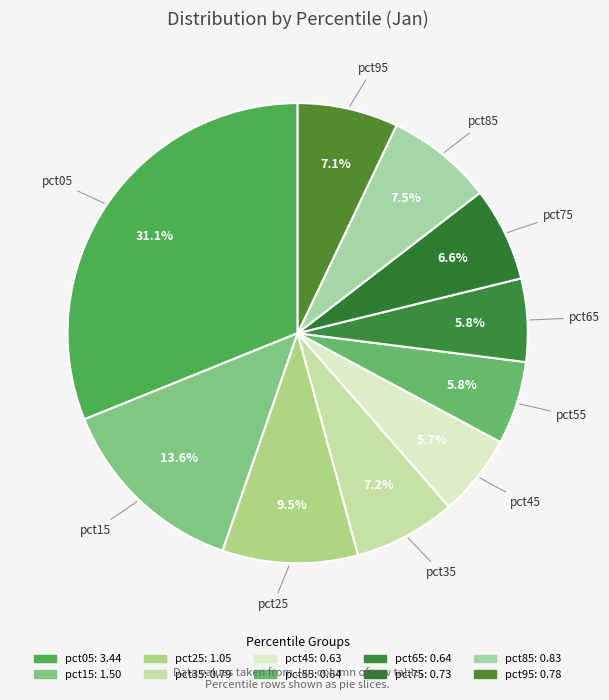

The pct95 slice represents 1% of the pie. True or false?

False